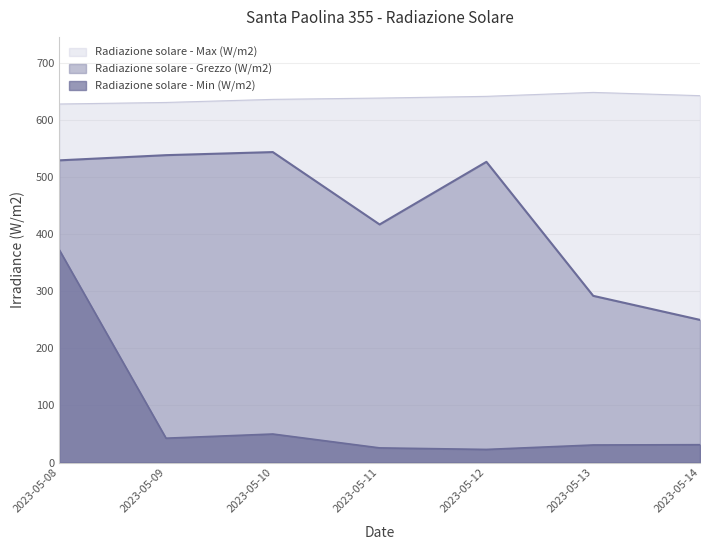

At which label does Radiazione solare - Grezzo (W/m2) first exceed 526?

2023-05-08